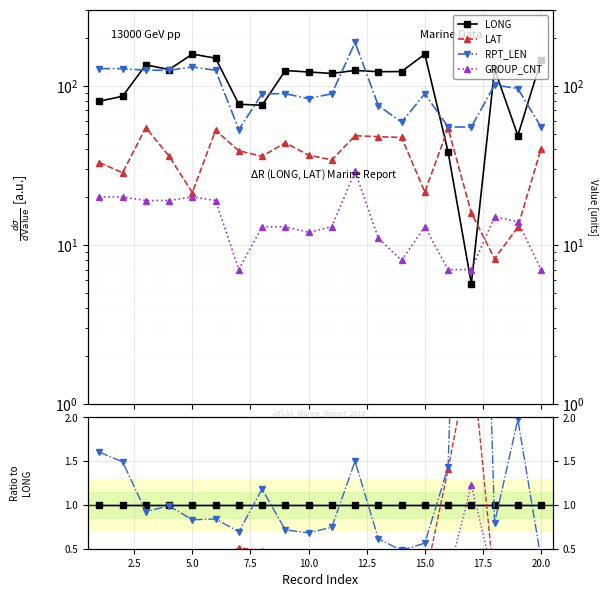

Reading left to right, list all the values displayed in this chart.

LONG: 1.0	1.0	1.0	1.0	1.0	1.0	1.0	1.0	1.0	1.0	1.0	1.0	1.0	1.0	1.0	1.0	1.0	1.0	1.0	1.0
LAT: 0.4	0.3	0.4	0.3	0.1	0.4	0.5	0.5	0.4	0.3	0.3	0.4	0.4	0.4	0.1	1.4	2.8	0.1	0.3	0.3
RPT_LEN: 1.6	1.5	0.9	1.0	0.8	0.8	0.7	1.2	0.7	0.7	0.7	1.5	0.6	0.5	0.6	1.4	9.6	0.8	2.0	0.4
GROUP_CNT: 0.3	0.2	0.1	0.2	0.1	0.1	0.1	0.2	0.1	0.1	0.1	0.2	0.1	0.1	0.1	0.2	1.2	0.1	0.3	0.0